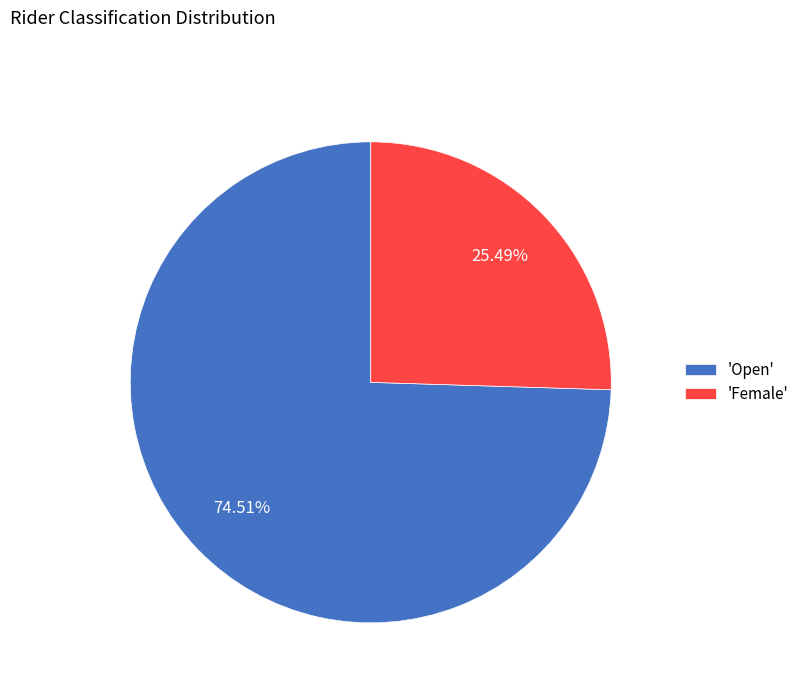

What is the ratio of the value at 'Open' to the value at 'Female'?

2.9